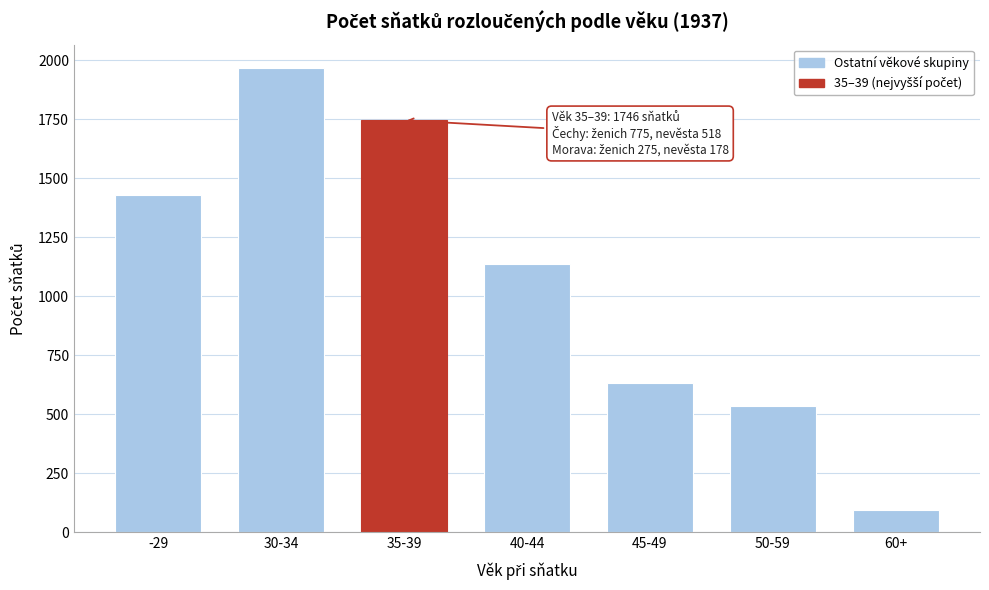

Reading left to right, extract all data points from this chart.

-29=1431	30-34=1968	35-39=1746	40-44=1138	45-49=634	50-59=535	60+=95